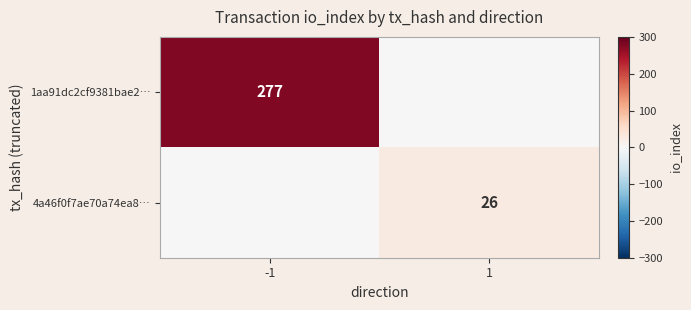

Is the value of 4a46f0f7ae70a74ea8… at 1 greater than the value of 1aa91dc2cf9381bae2… at -1?

No